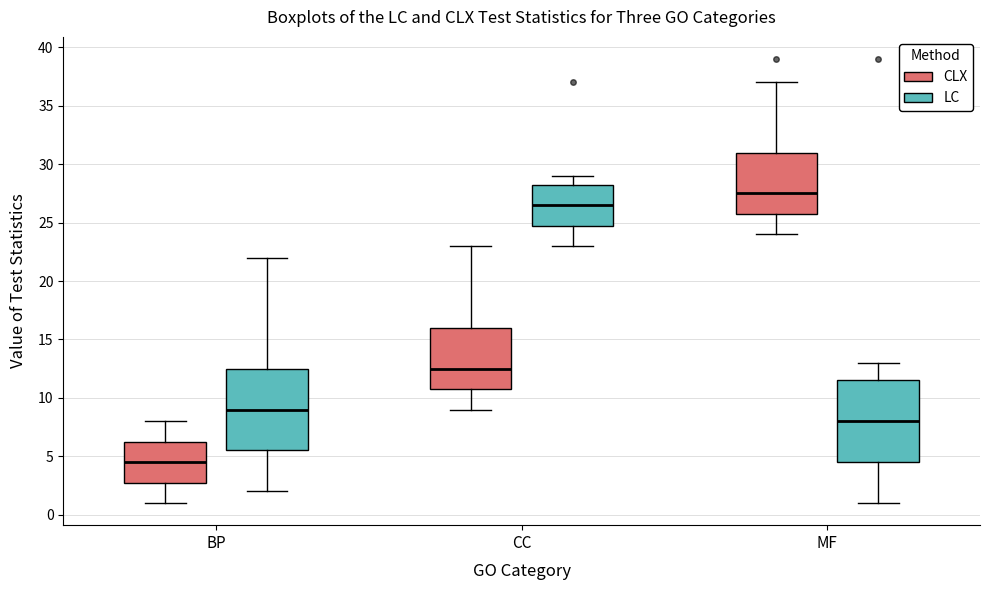

Where does the lower whisker of the box for CC (LC) end on the y-axis? The values are not printed on the chart, so give them approximately, as read against the axis.

23.0